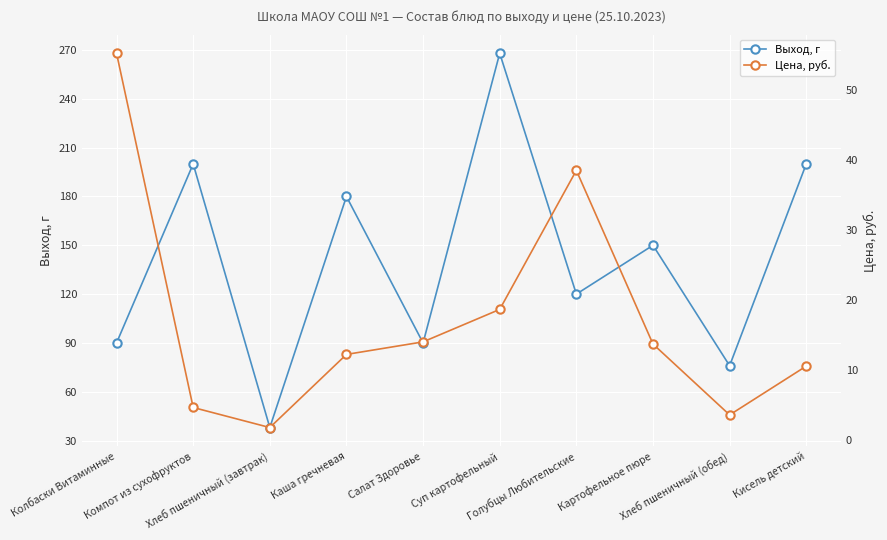

What value does the Цена, руб. series have at Салат Здоровье?

14.0